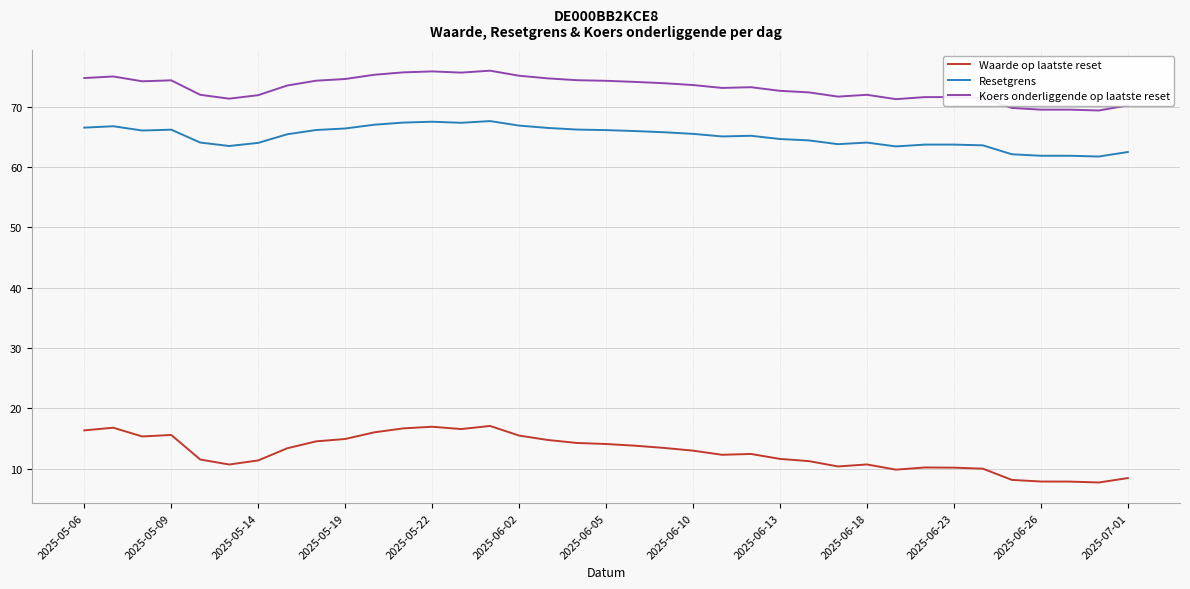

What is the lowest value of the Waarde op laatste reset series?

7.7